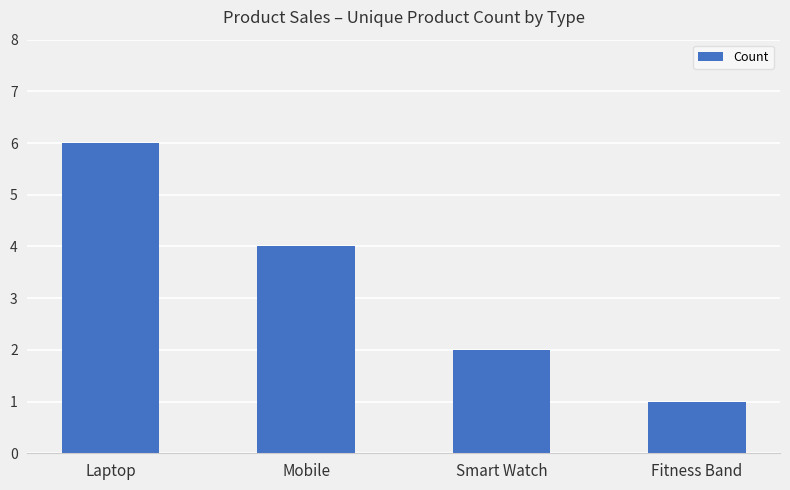

Between Laptop and Mobile, which is larger?

Laptop